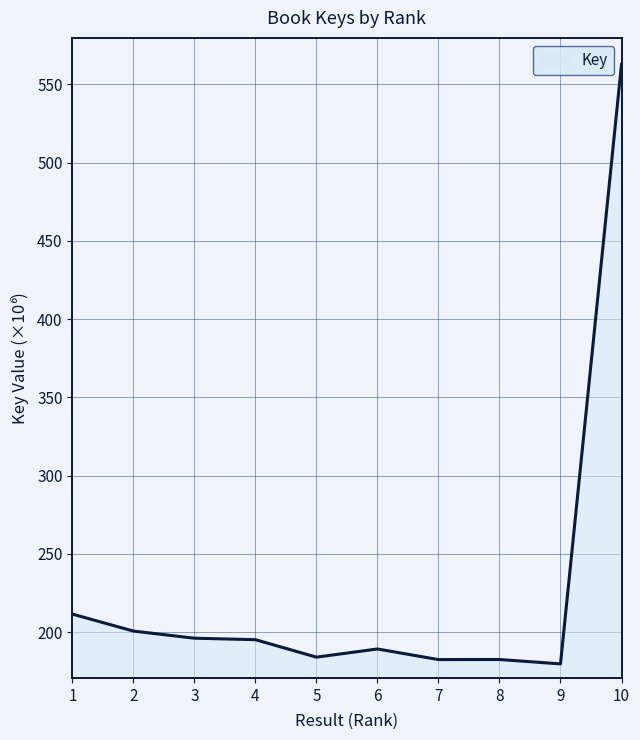

What is the ratio of the value at 10 to the value at 9?

3.1